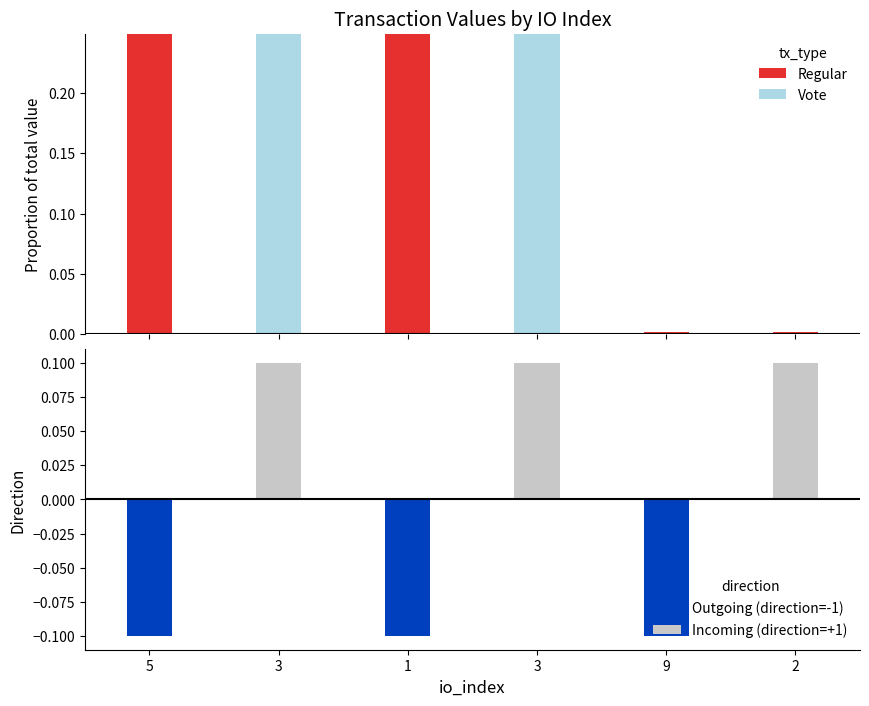

What is the total value across all series at 9?

-0.1